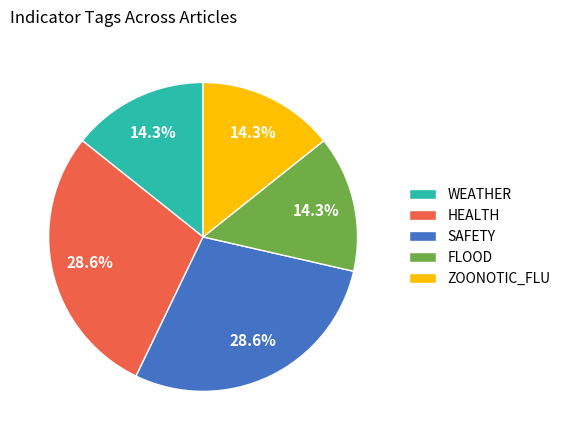

Is ZOONOTIC_FLU the majority of the pie?

No